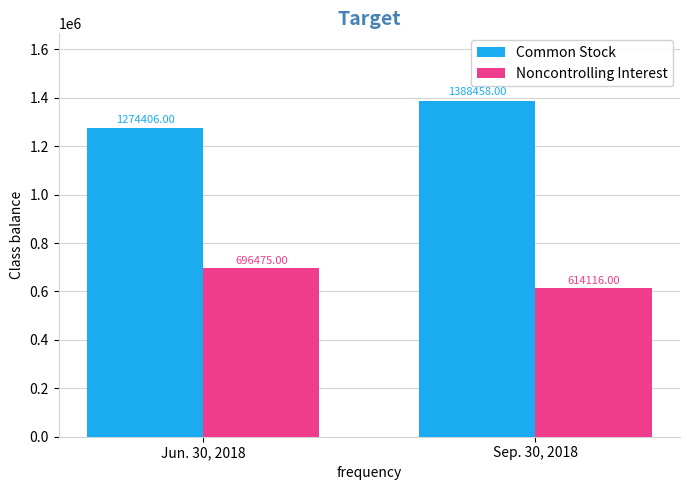

What is the maximum value for Noncontrolling Interest?

696475